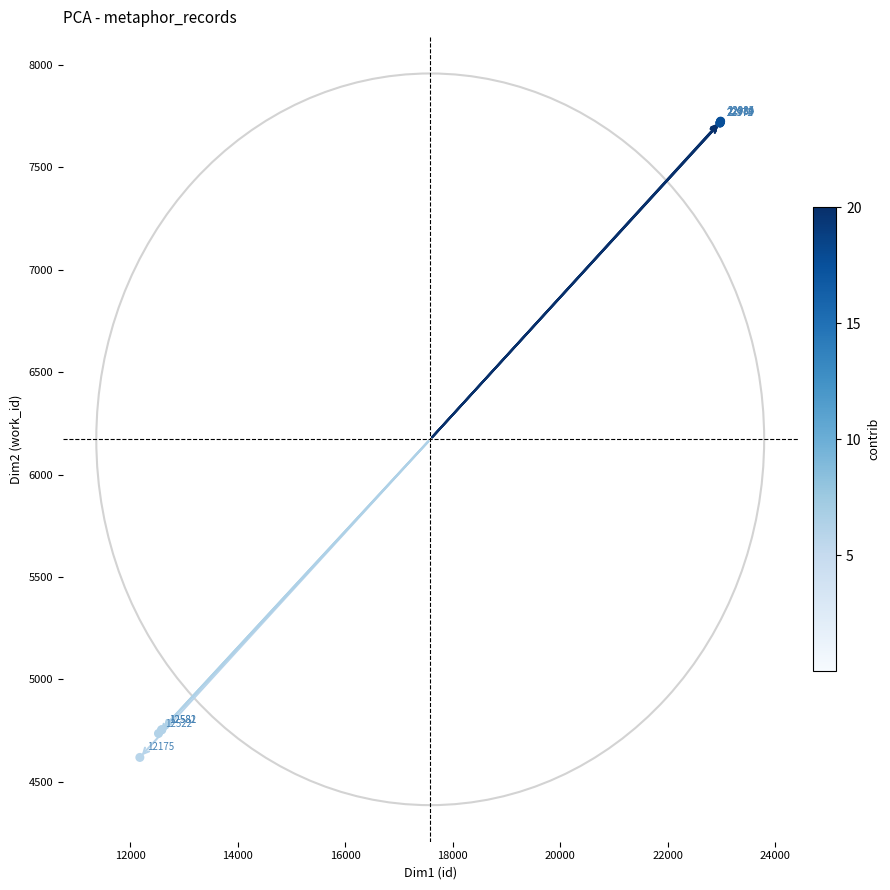

What Y value in the scatter plot is closest to 6172?

4754